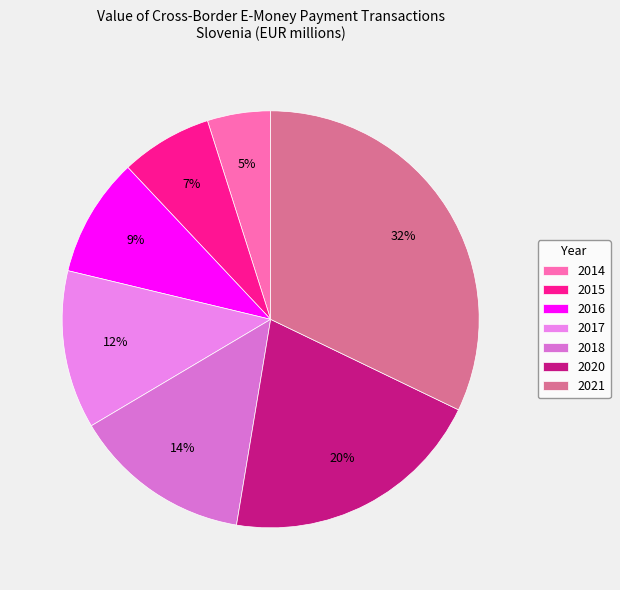

Count the number of slices in the pie.

7